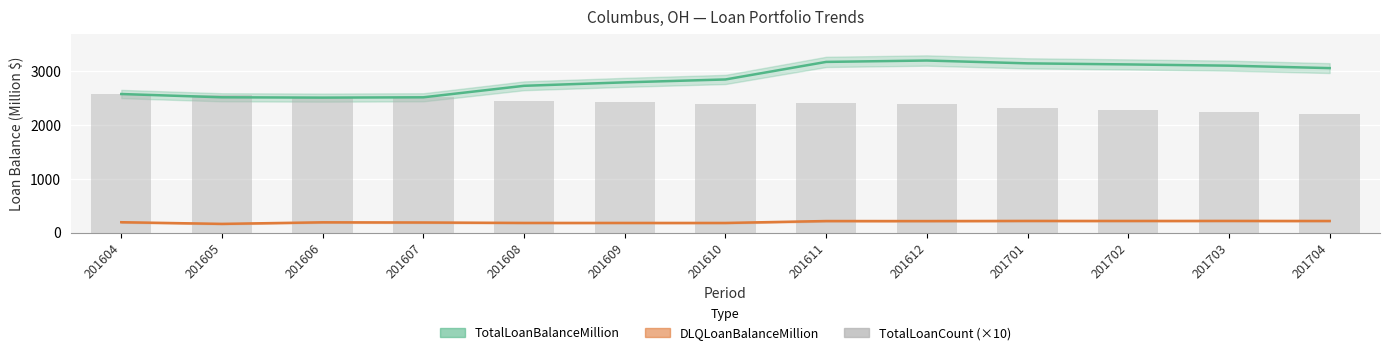

Which has a higher value, 201701 or 201610?

201610